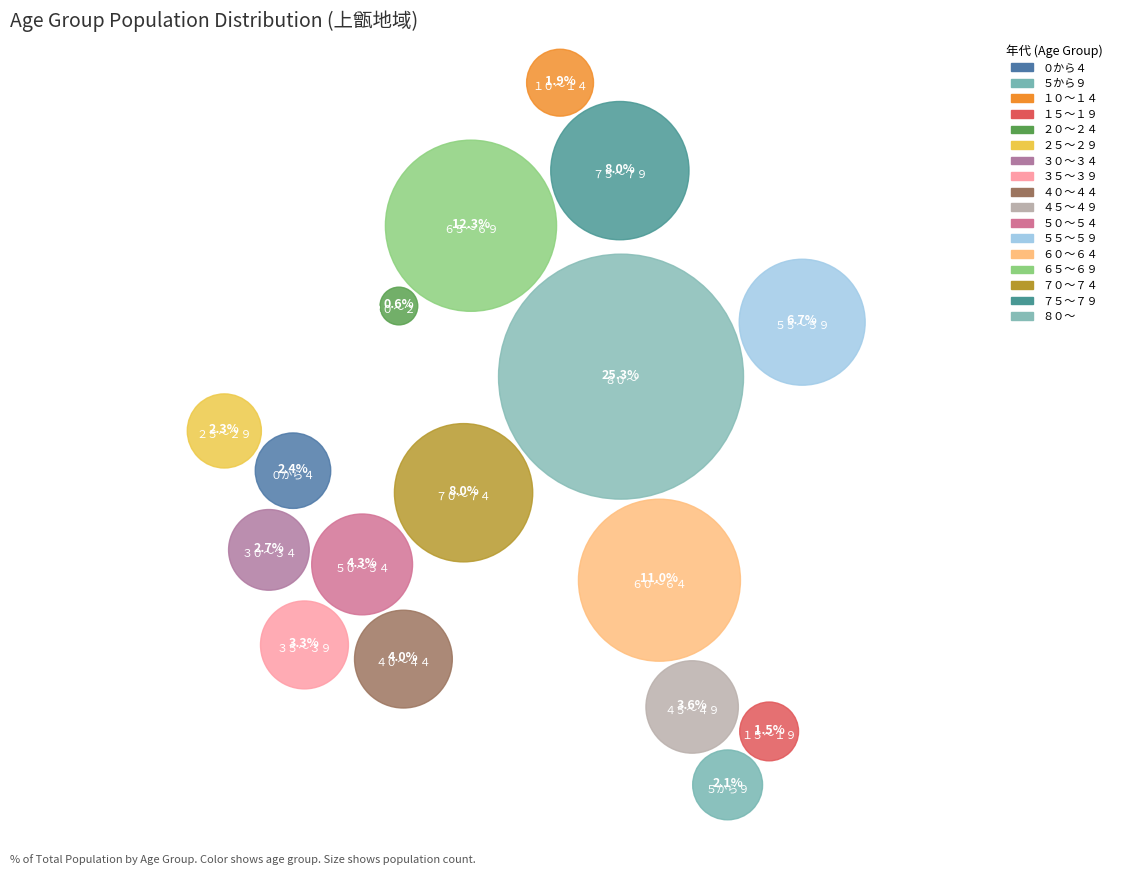

To the nearest percent, what percentage of the pie is ５から９?

2%